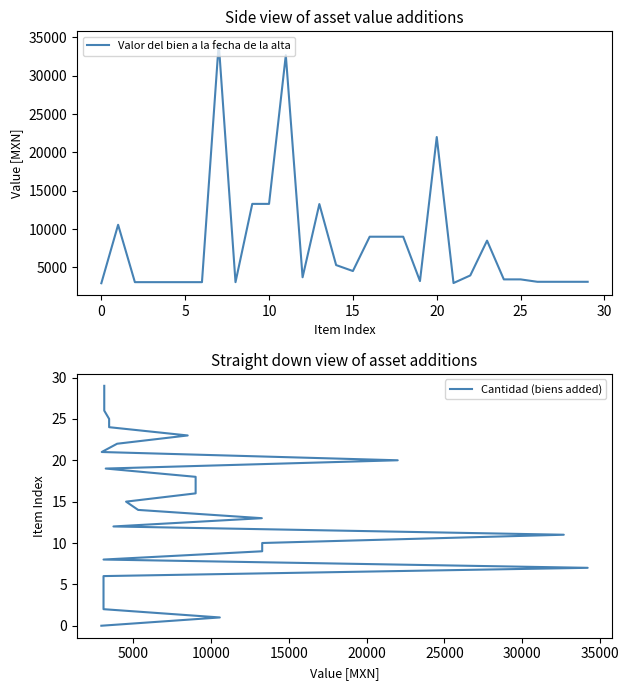

What is the lowest value of the Valor del bien a la fecha de la alta series?

2934.2